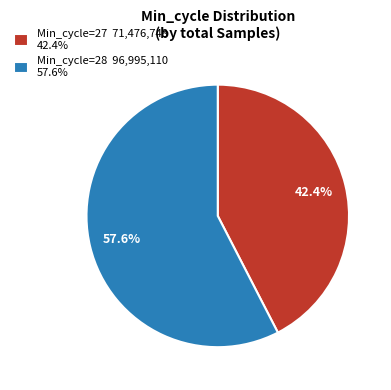

Approximately how many times larger is the value at Min_cycle=28 96,995,110 57.6% compared to Min_cycle=27 71,476,748 42.4%?

1.4